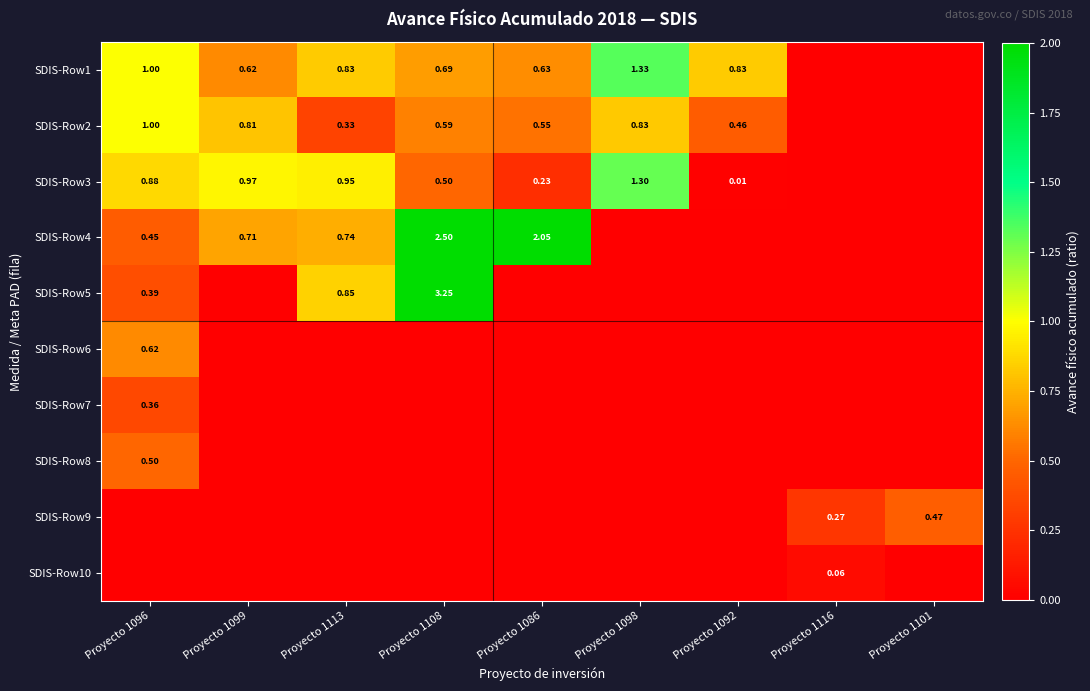

Is the value of SDIS-Row4 at Proyecto 1099 greater than the value of SDIS-Row1 at Proyecto 1092?

No